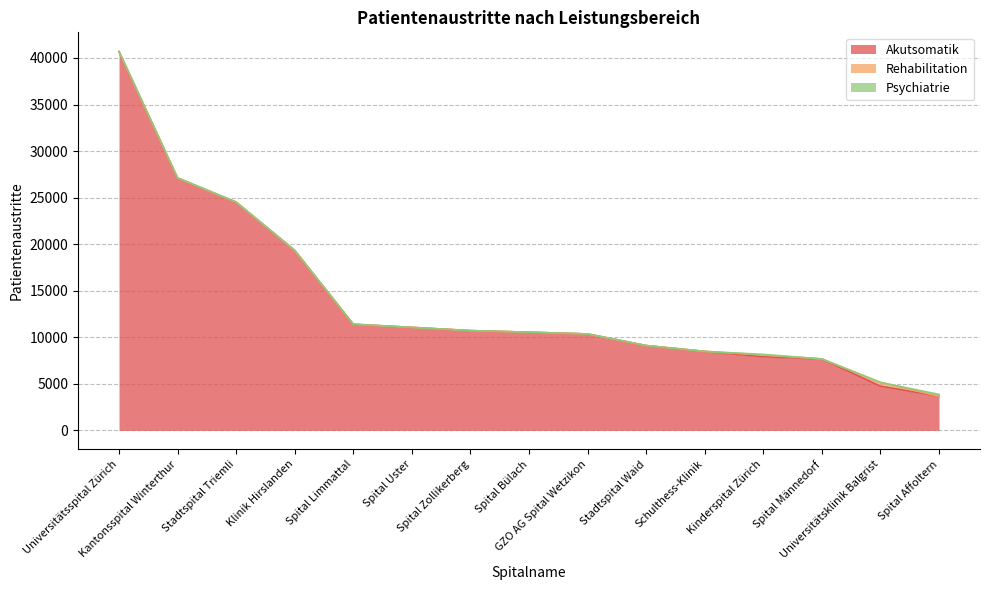

Reading left to right, transcribe all the data shown in this chart.

Akutsomatik: 40673	27102	24515	19329	11402	11061	10717	10546	10358	9111	8484	7902	7675	4752	3666
Rehabilitation: 0	0	0	0	0	0	0	0	0	0	0	198	0	402	0
Psychiatrie: 46	23	0	0	0	0	0	0	0	0	0	59	0	0	198